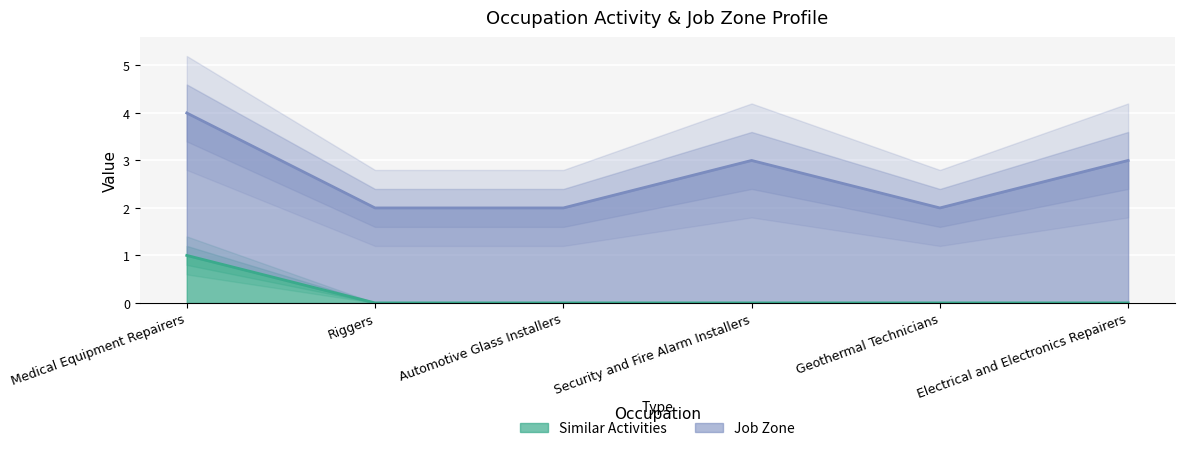

True or false: the data shows 0 at Security and Fire Alarm Installers.

True